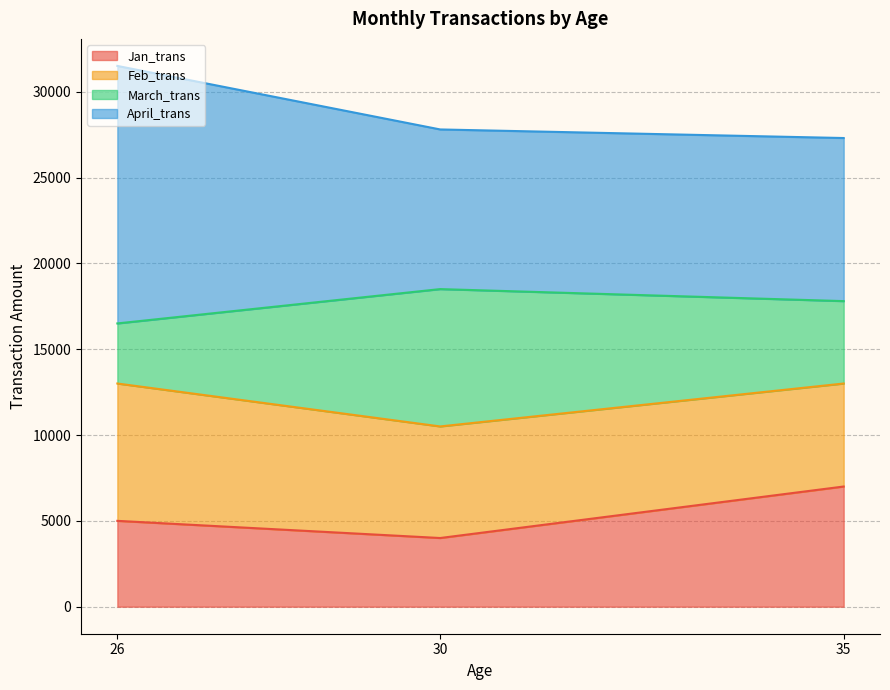

Reading left to right, what are the values for Jan_trans?

5000	4000	7000